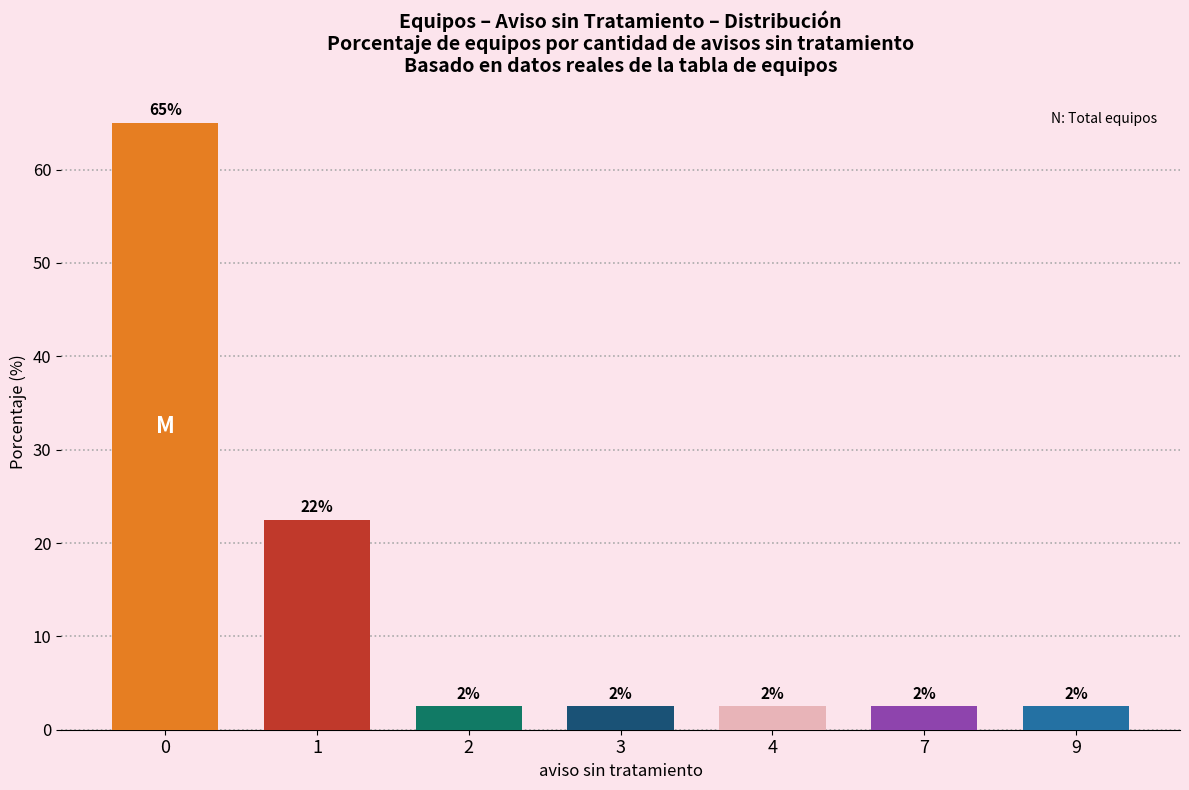

What is the sum of all values?

100.0